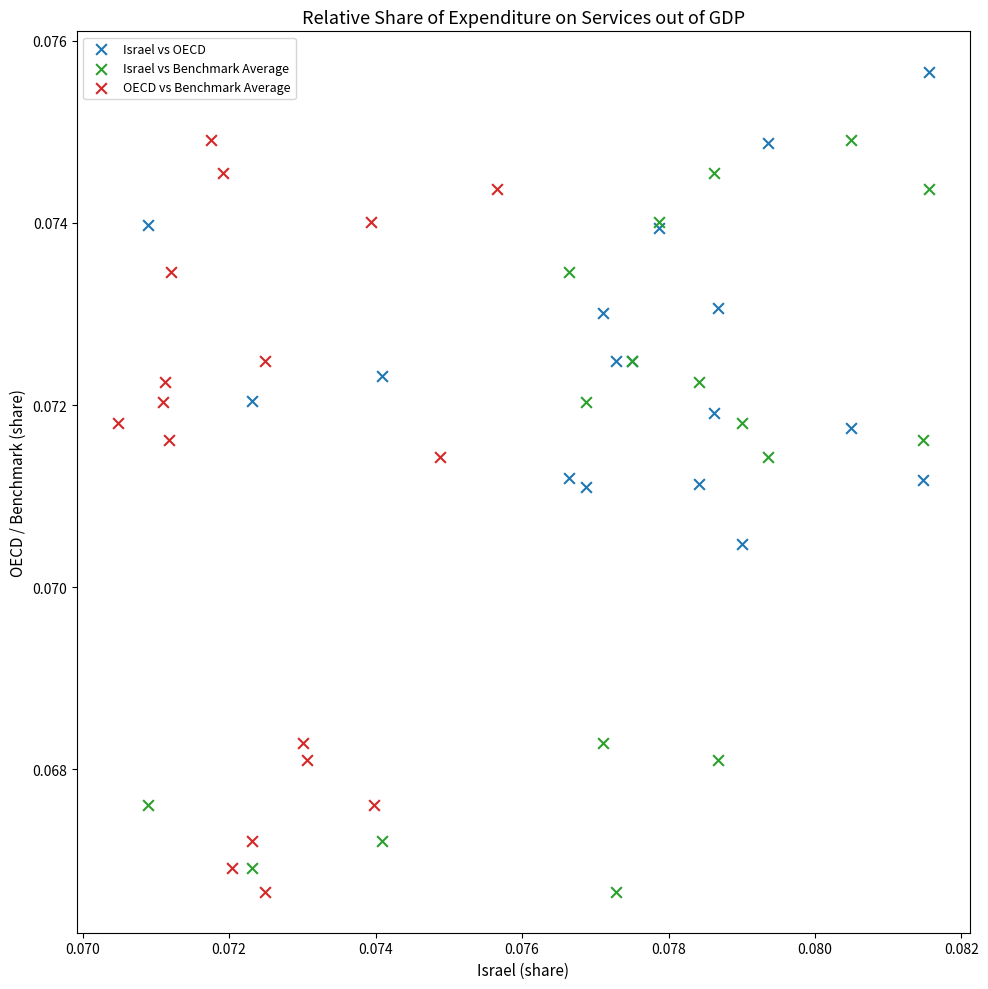

Which series contains the highest Y value?

Israel vs OECD